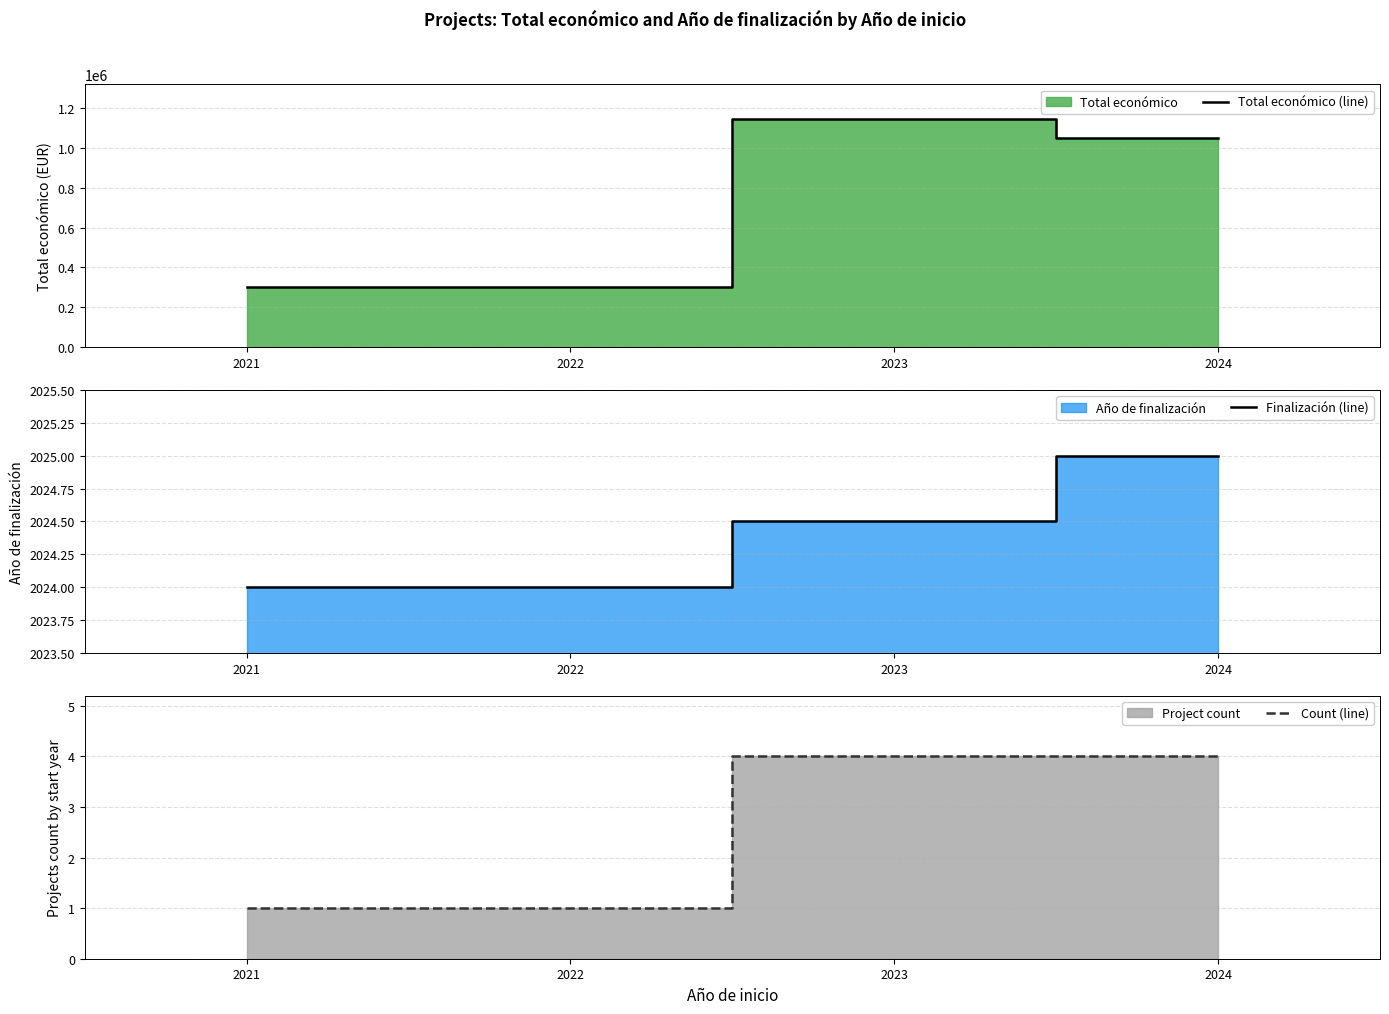

How many data points in Count (line) are less than 4?

2